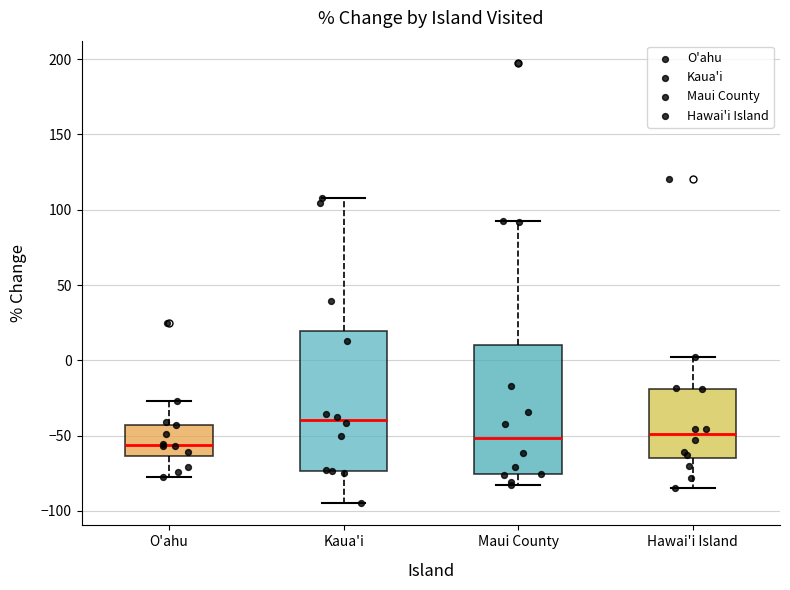

Where is the lower edge of the box for O'ahu on the y-axis? The values are not printed on the chart, so give them approximately, as read against the axis.

-65